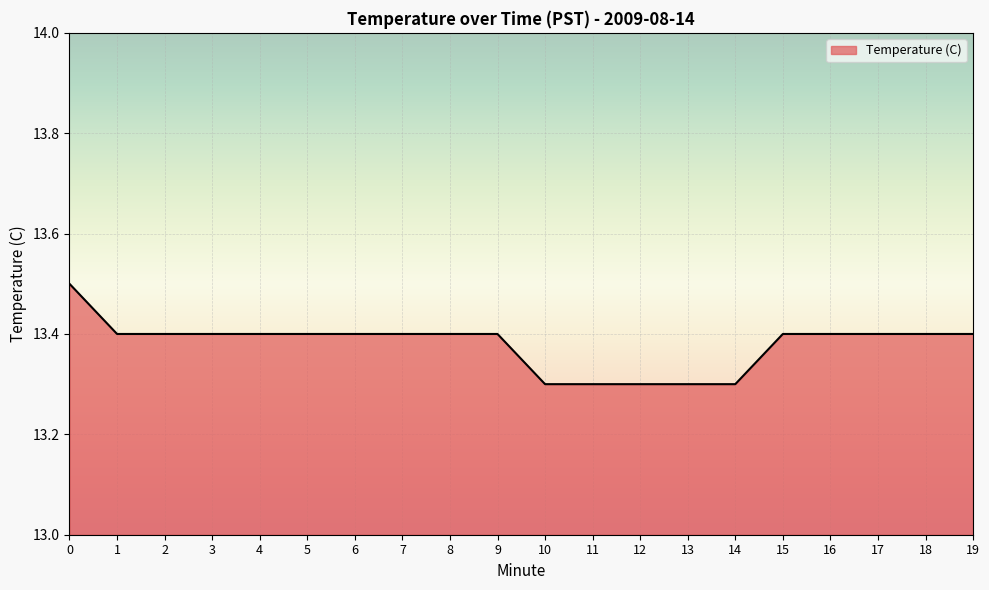

Reading left to right, list all the values displayed in this chart.

0=13.5	1=13.4	2=13.4	3=13.4	4=13.4	5=13.4	6=13.4	7=13.4	8=13.4	9=13.4	10=13.3	11=13.3	12=13.3	13=13.3	14=13.3	15=13.4	16=13.4	17=13.4	18=13.4	19=13.4